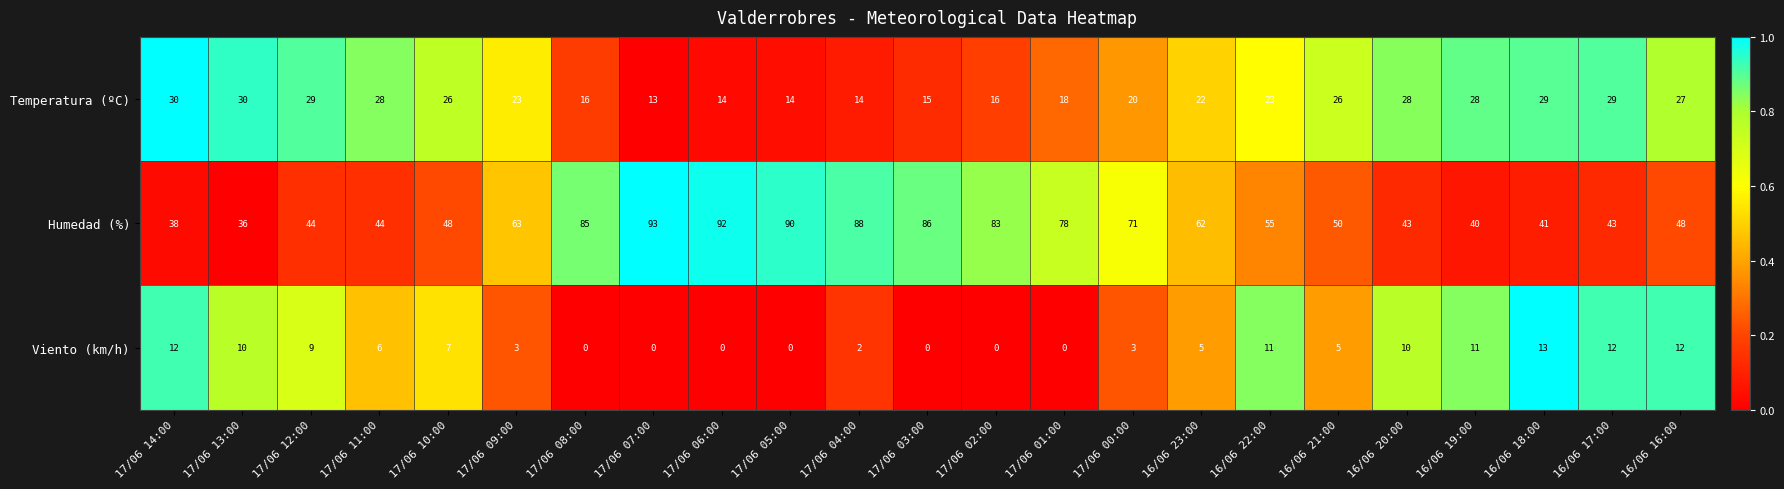

List the series in order of their peak value, lowest first.

Viento (km/h), Temperatura (ºC), Humedad (%)